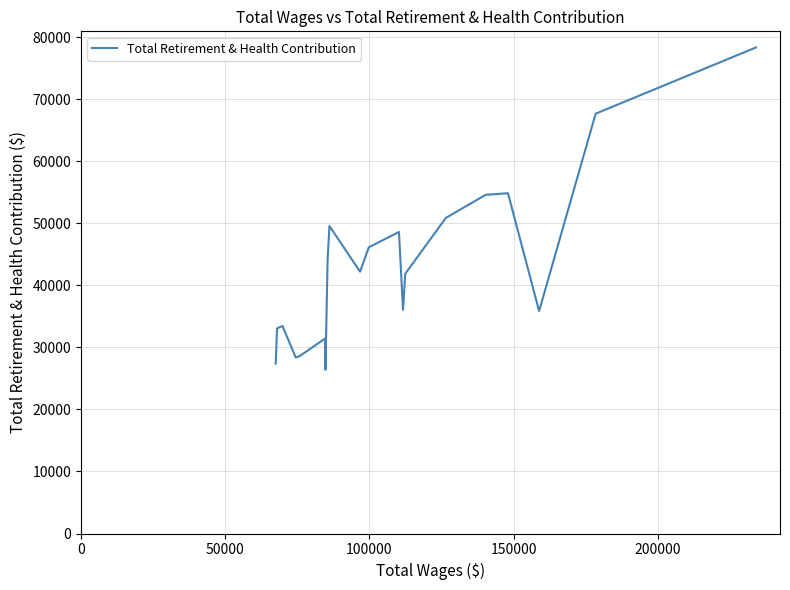

What is the smallest value displayed?

26383